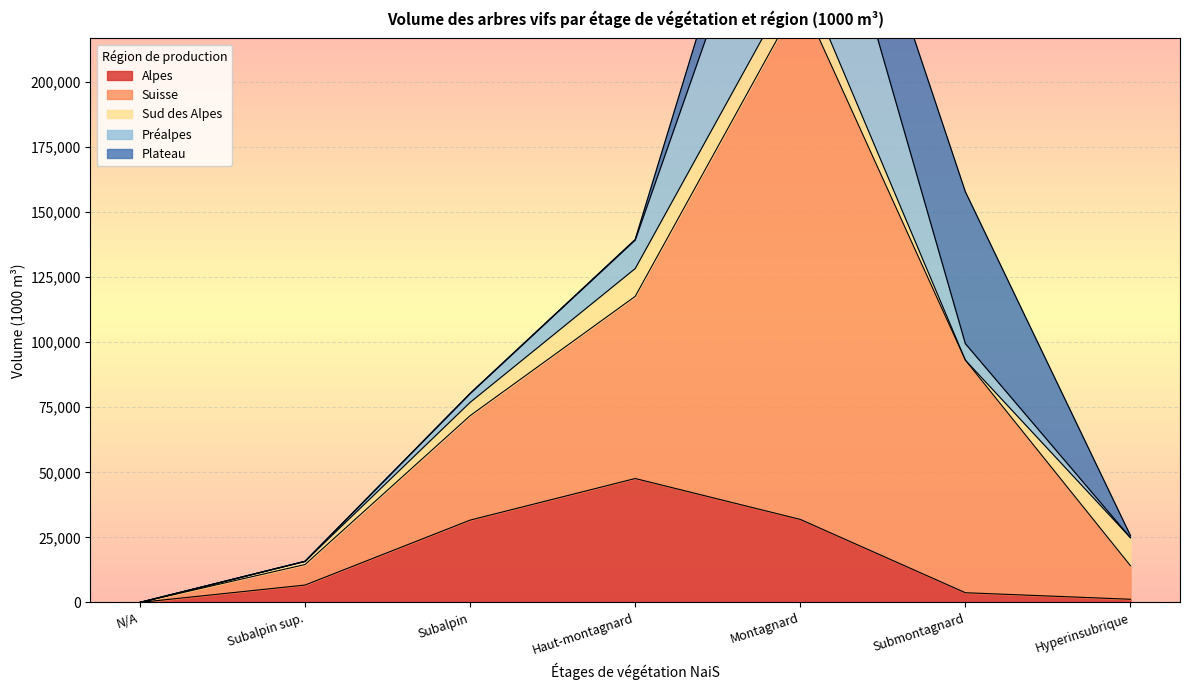

Which series has the largest total across all categories?

Suisse